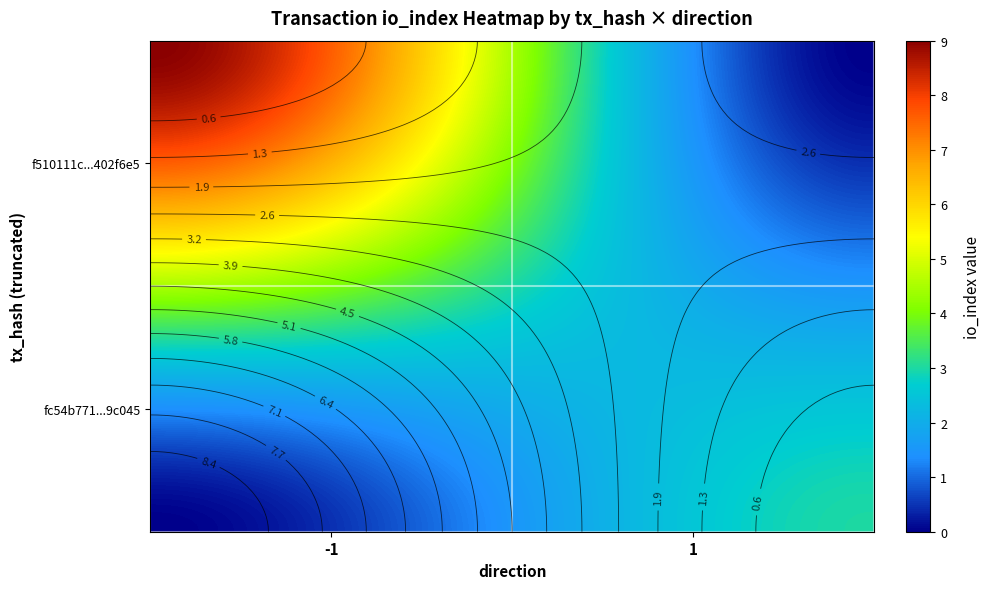

Rank the series by their average value, from lowest to highest.

fc54b771bac87322ded669399a5ffc3dbe9c045, f510111c3ce843d2258a5c75198682d9402f6e5